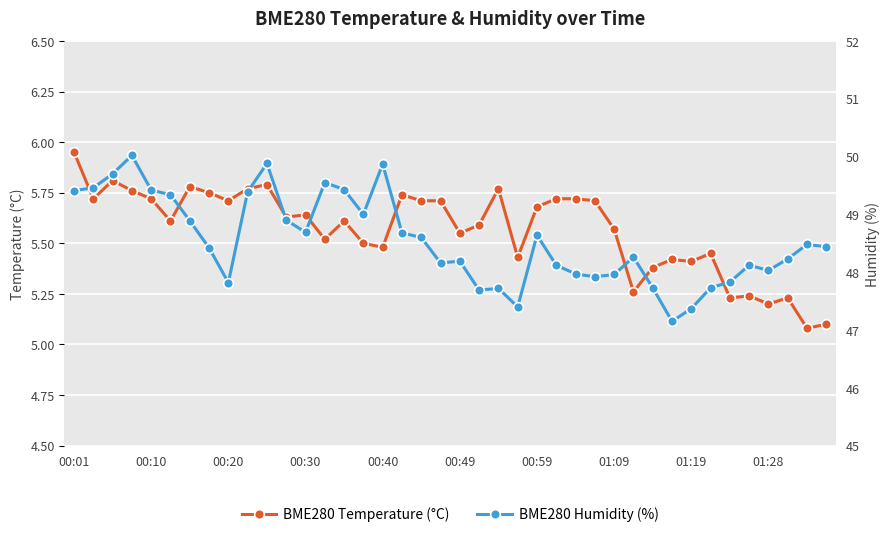

What is the maximum value shown in the chart?

50.0